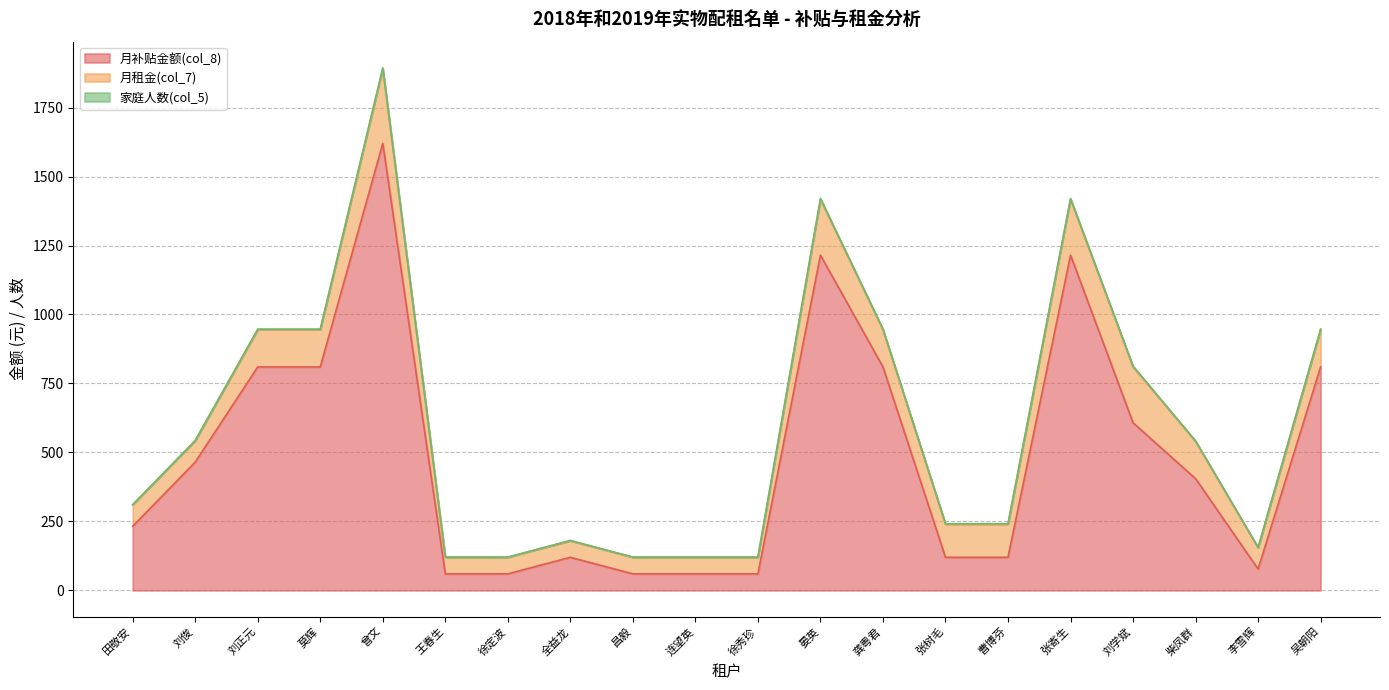

Which has a higher value, 曾文 or 刘俊?

曾文